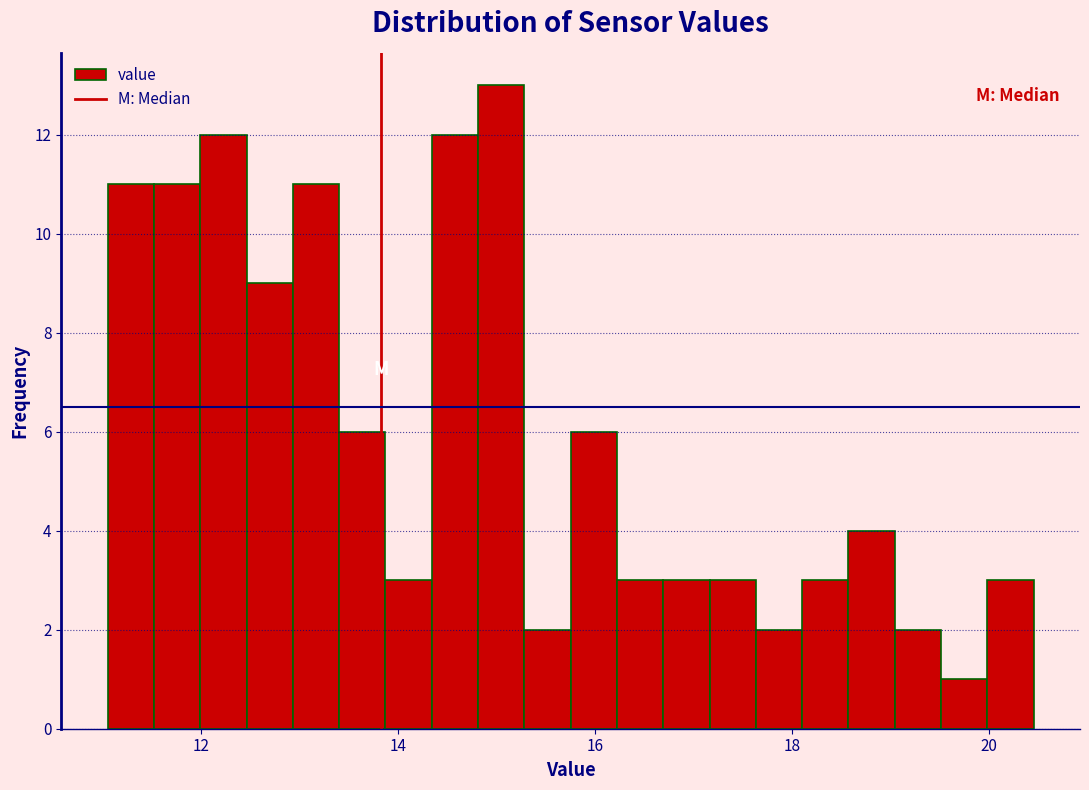

Read against the x-axis, roughly where is the centre of the tallest bar?

15.0